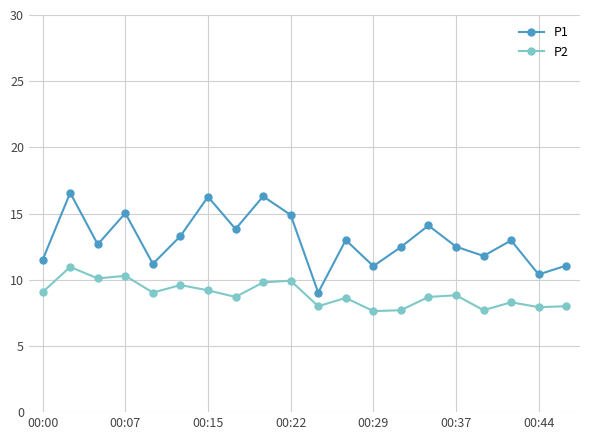

What is the minimum value shown in the chart?

7.6